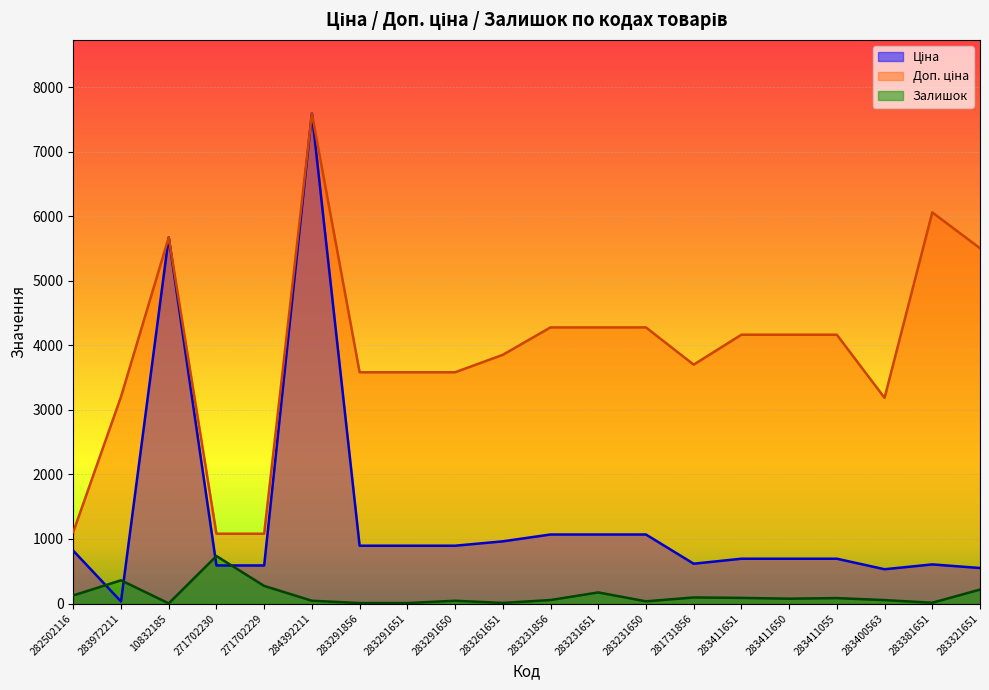

What is the label of the 17th point from the right?

271702230